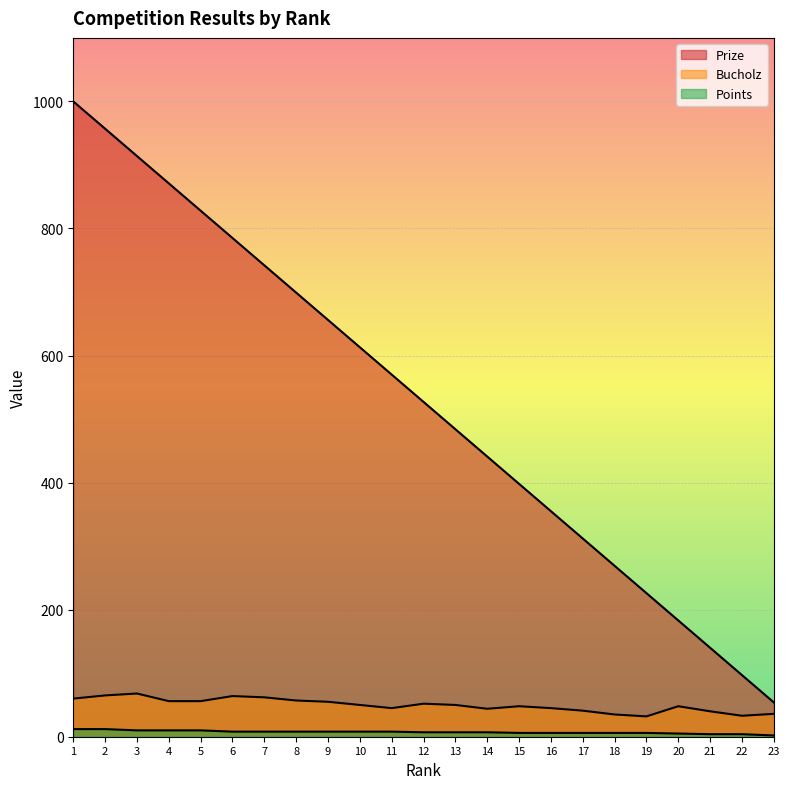

True or false: Bucholz and Prize intersect in this chart.

False